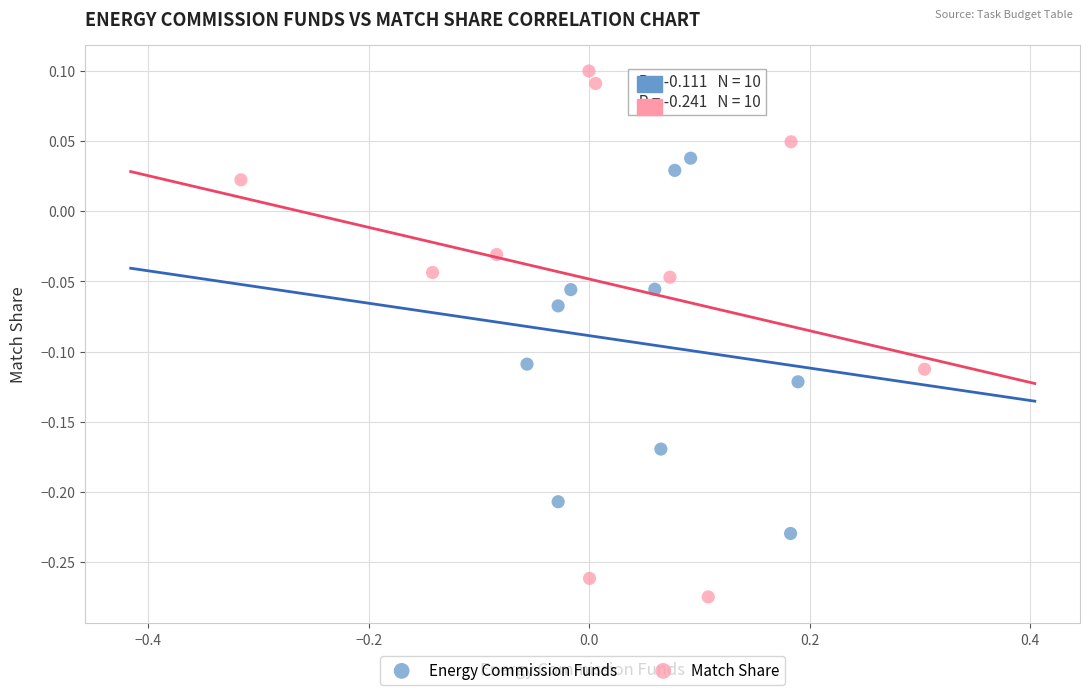

Which series contains the highest Y value?

Match Share